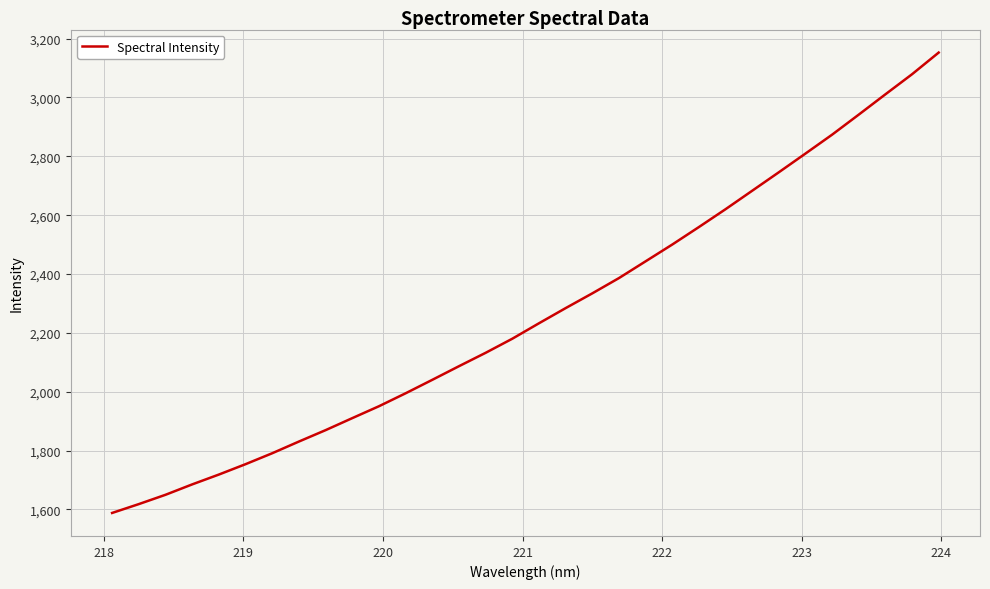

How many series are shown in this chart?

1